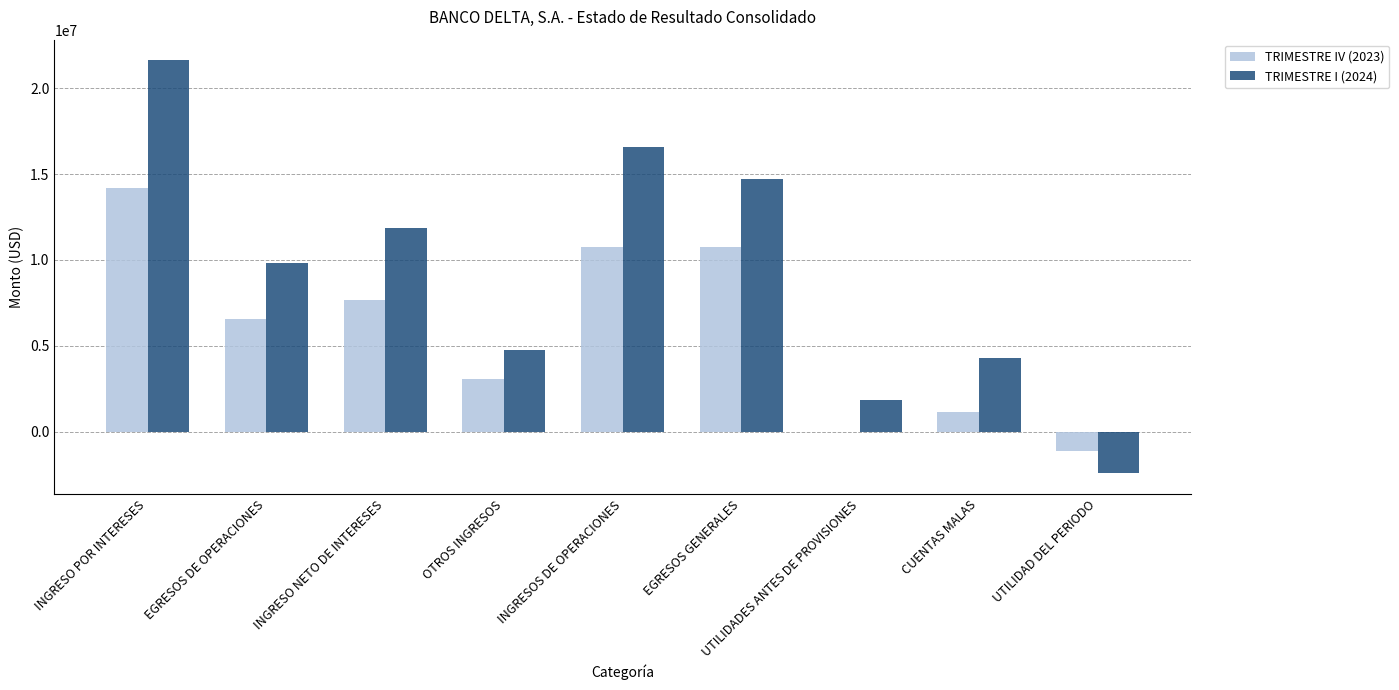

Which series changed the most between INGRESO NETO DE INTERESES and OTROS INGRESOS?

TRIMESTRE I (2024)